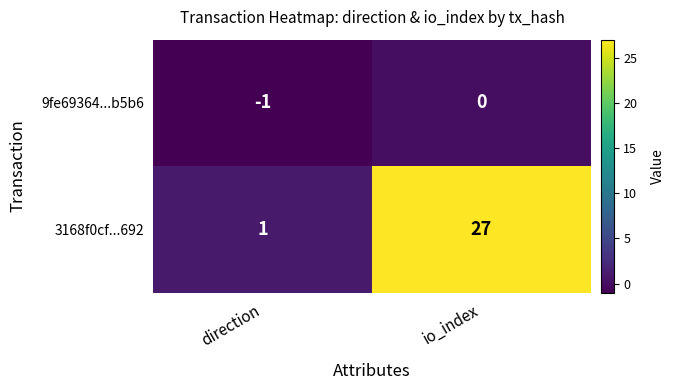

Count the number of data series in this chart.

2